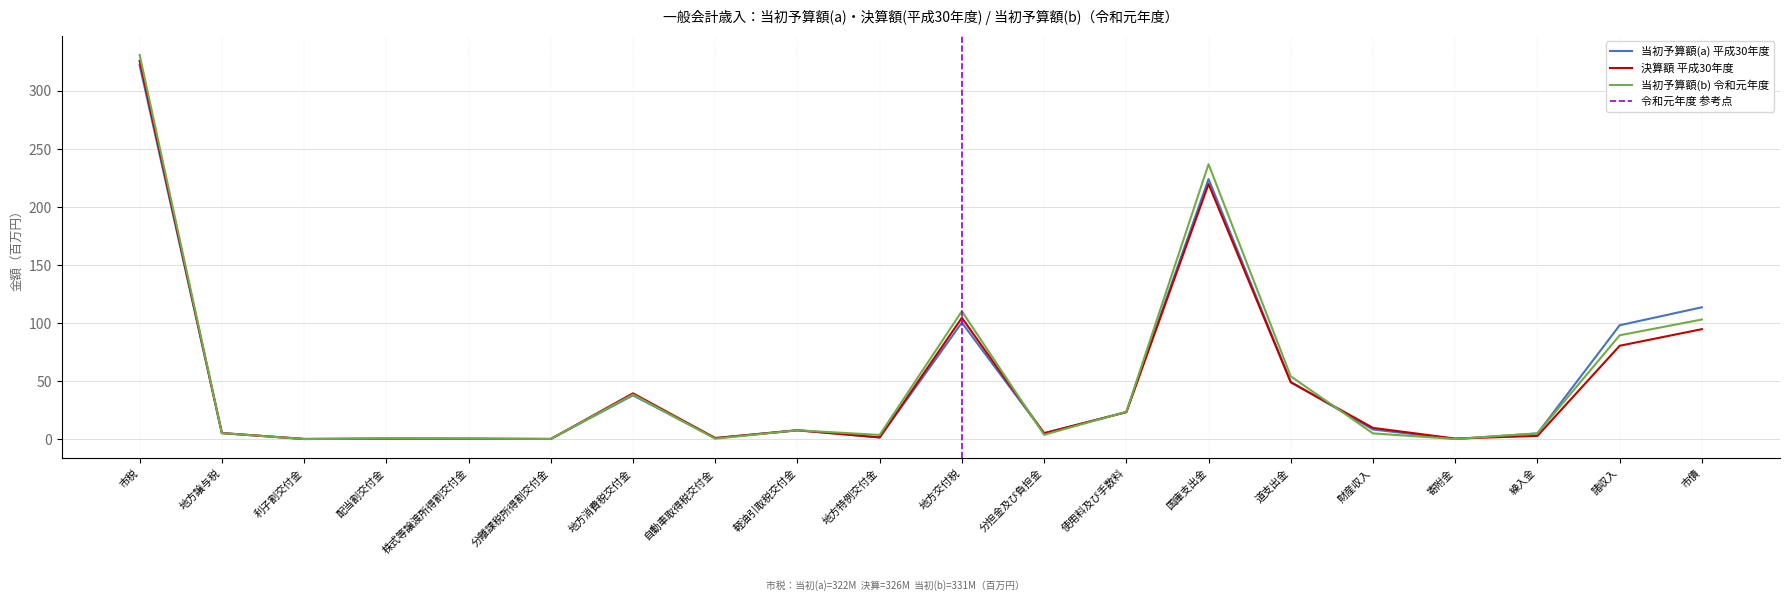

True or false: 当初予算額(a) 平成30年度 has more than 0 interior local peaks.

True